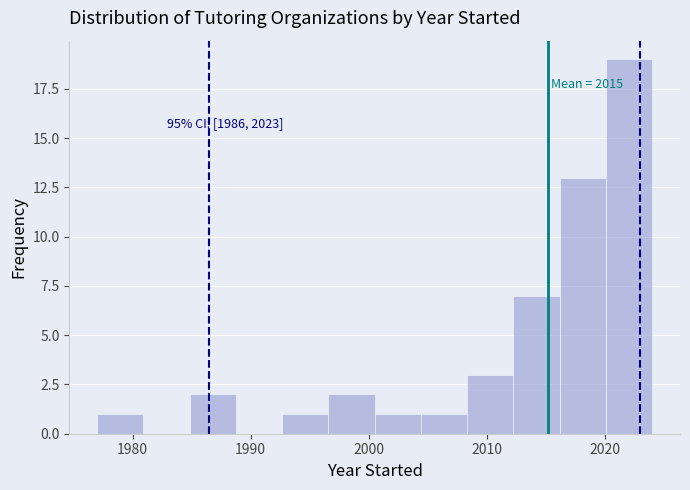

Read against the x-axis, roughly where is the centre of the tallest bar?

2022